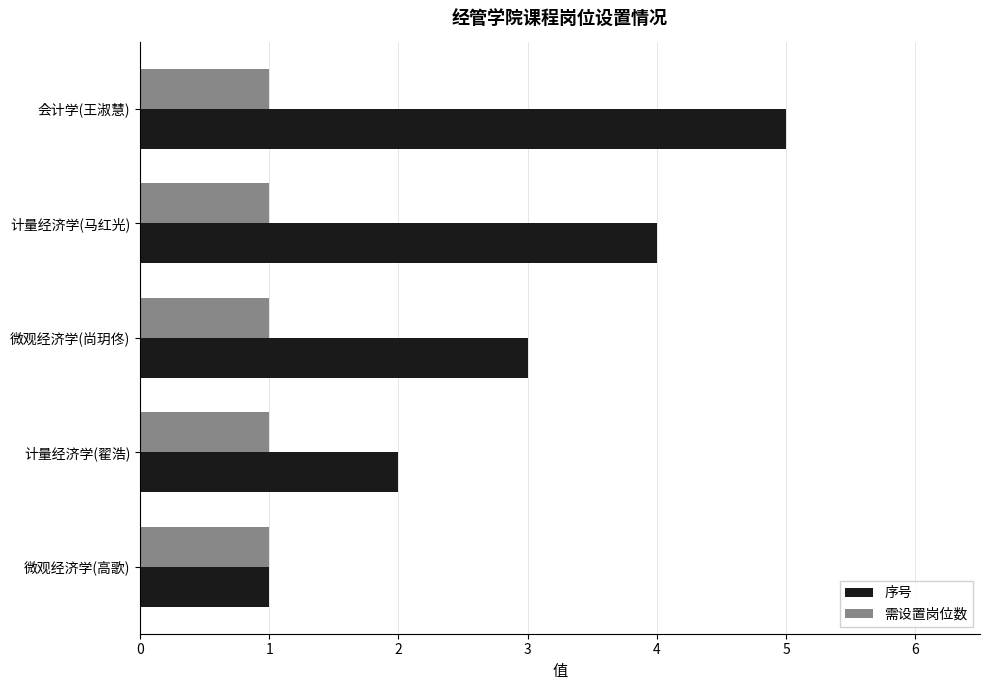

What is the maximum value for 序号?

5